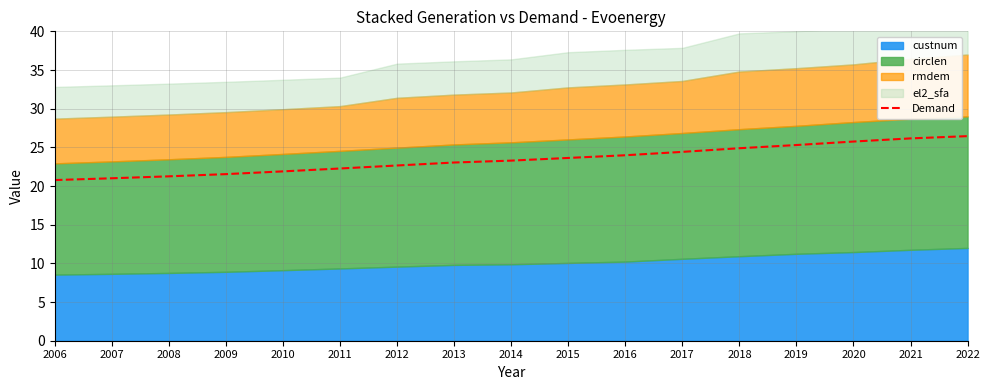

At which label is the value closest to 23?

2013